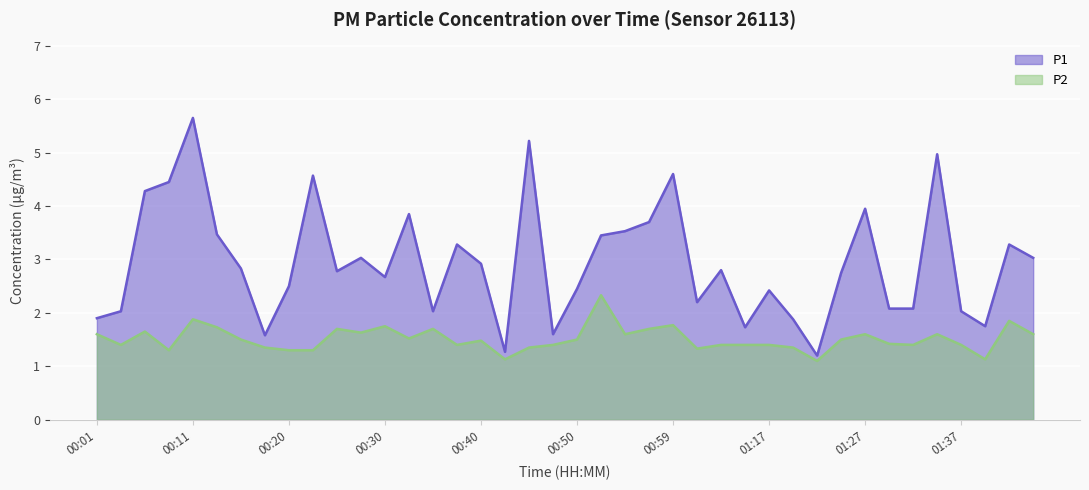

True or false: P1 and P2 intersect in this chart.

False